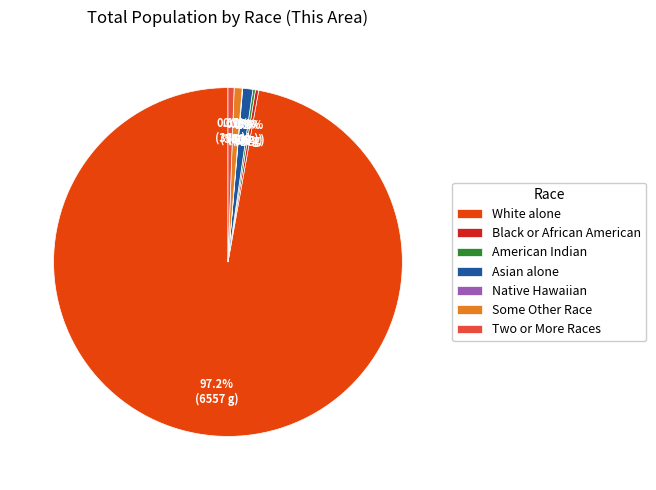

What is the ratio of the value at White alone to the value at Two or More Races?

172.6